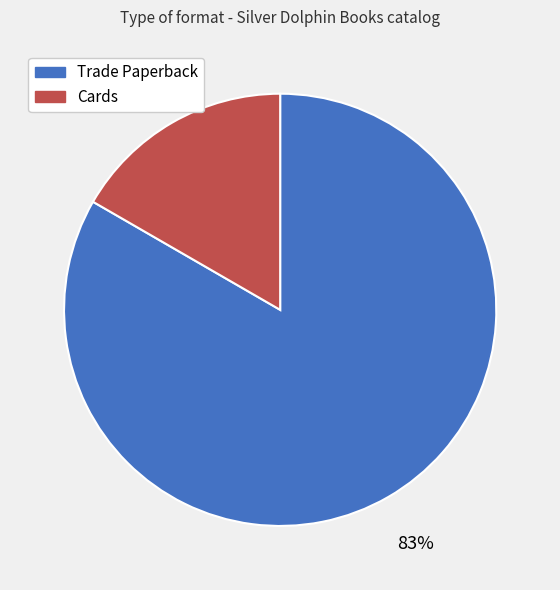

To the nearest percent, what portion does Cards represent?

17%